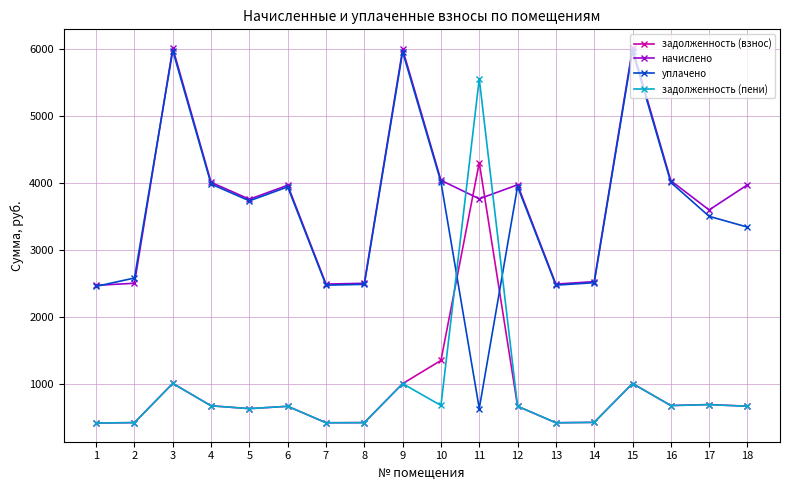

At which category does задолженность (пени) reach its first local peak?

3